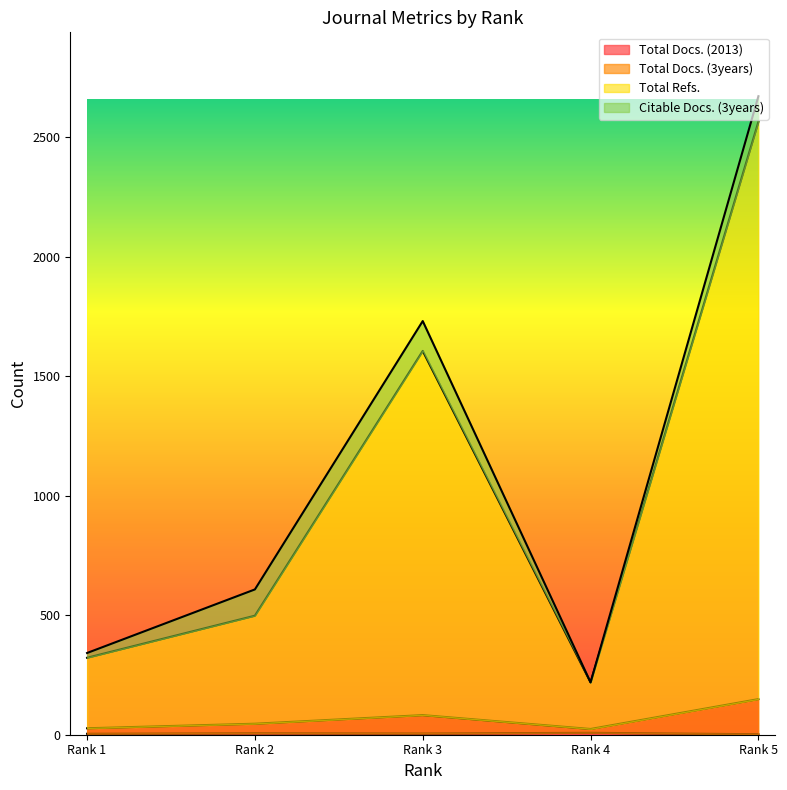

How many interior local valleys does the Total Docs. (2013) series have?

1